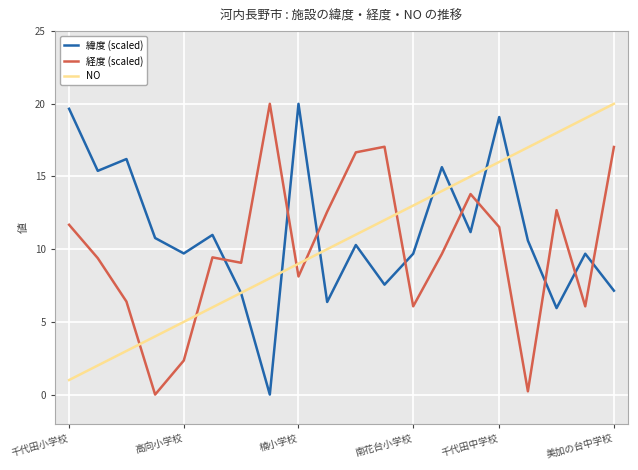

True or false: NO and 経度 (scaled) intersect in this chart.

True